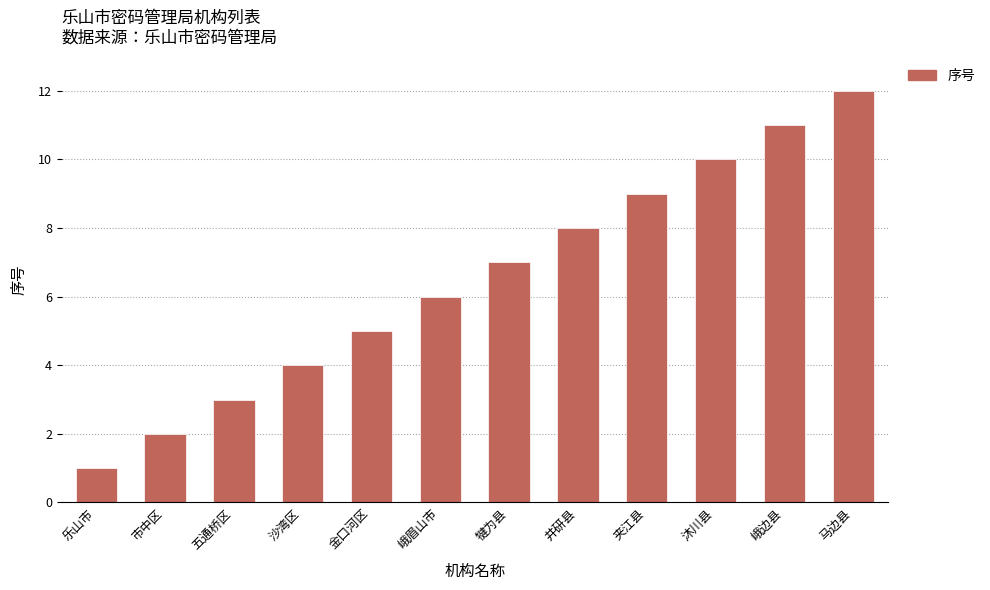

What is the difference between the values at 峨眉山市 and 犍为县?

1